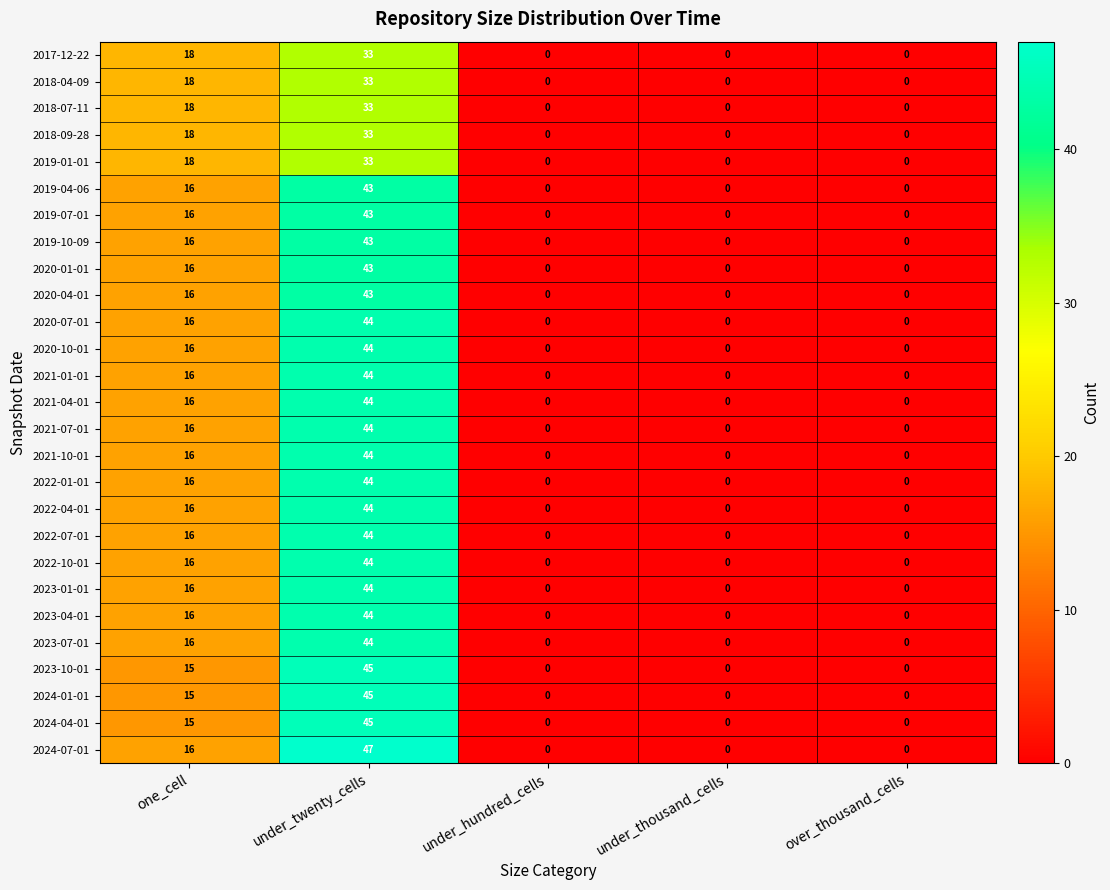

How many 2019-10-09 values are between 0 and 16?

4